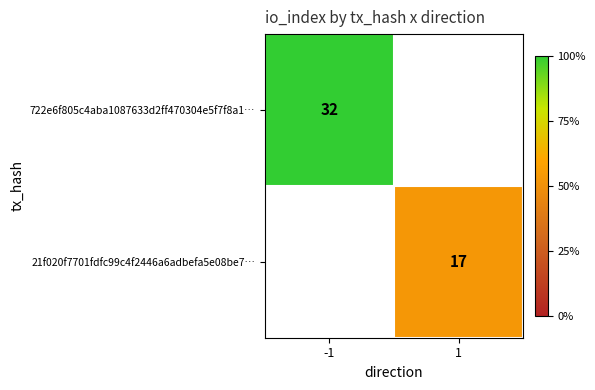

Is the value of 21f020f7701fdfc99c4f2446a6adbefa5e08be7… at 1 greater than the value of 722e6f805c4aba1087633d2ff470304e5f7f8a1… at -1?

No